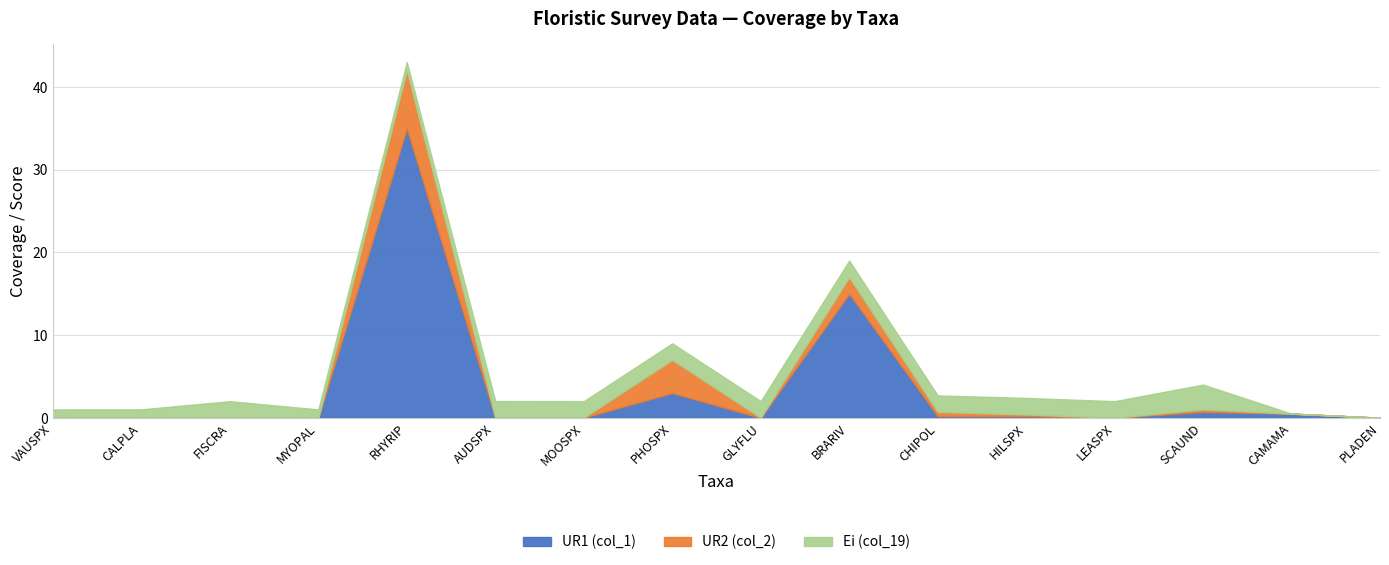

What is the difference between the maximum and second lowest values in the UR2 (col_2) series?

7.0